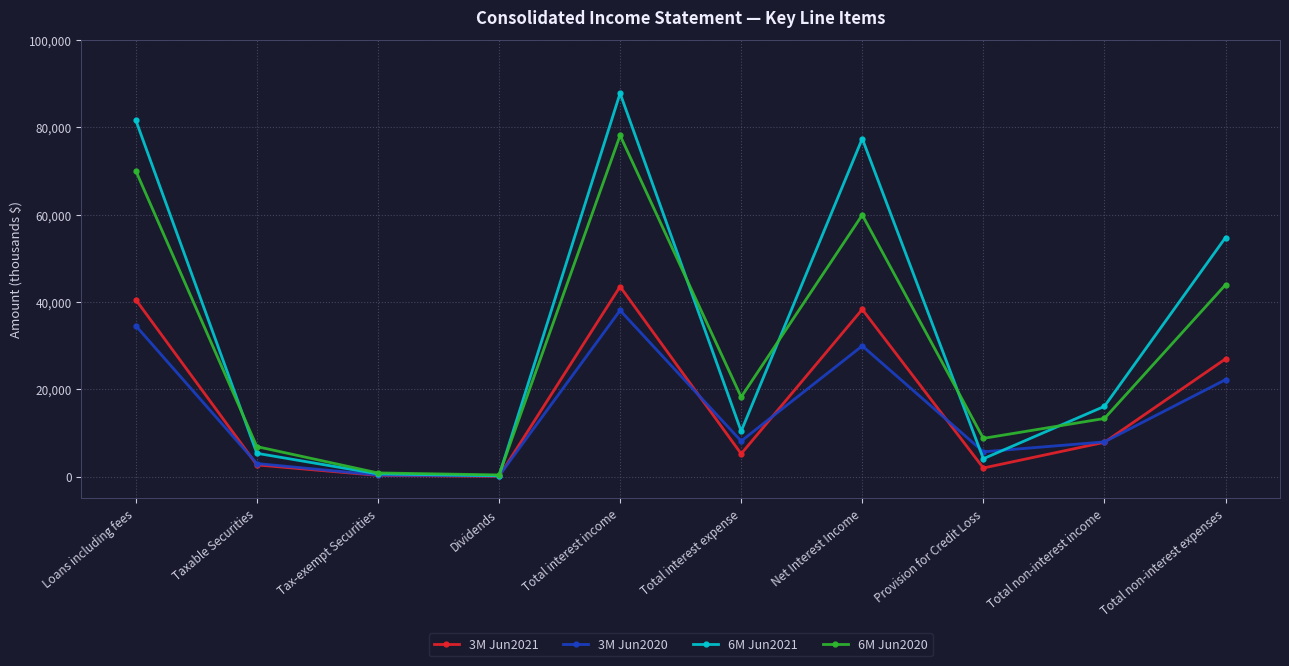

Which category has the highest value across all series?

Total interest income